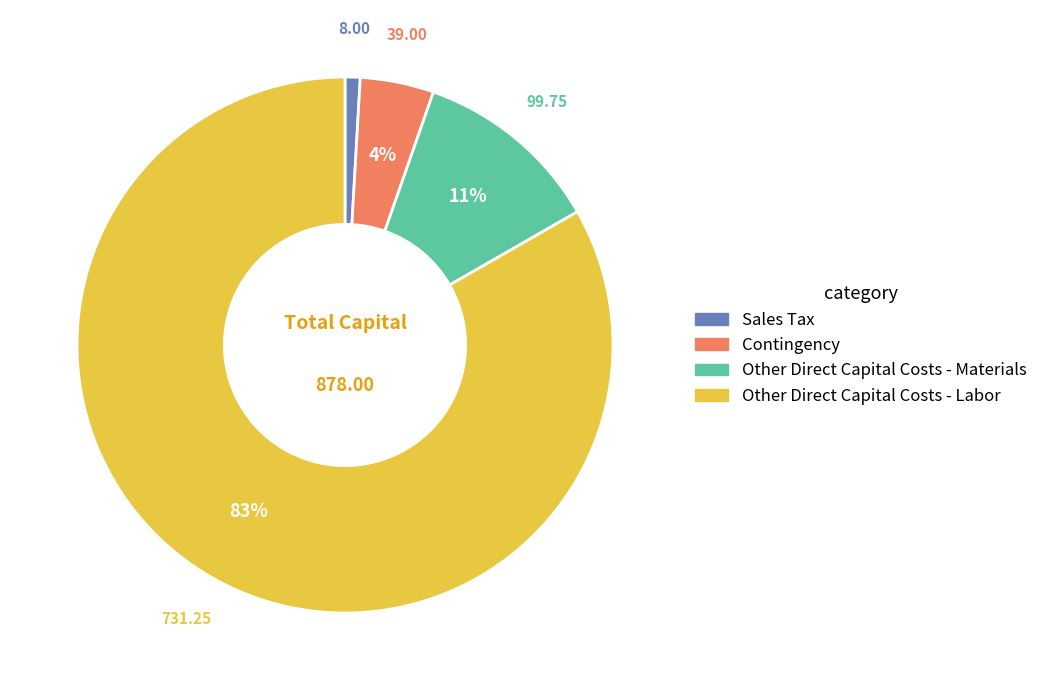

Is it true that Other Direct Capital Costs - Materials is 11% of the pie?

True